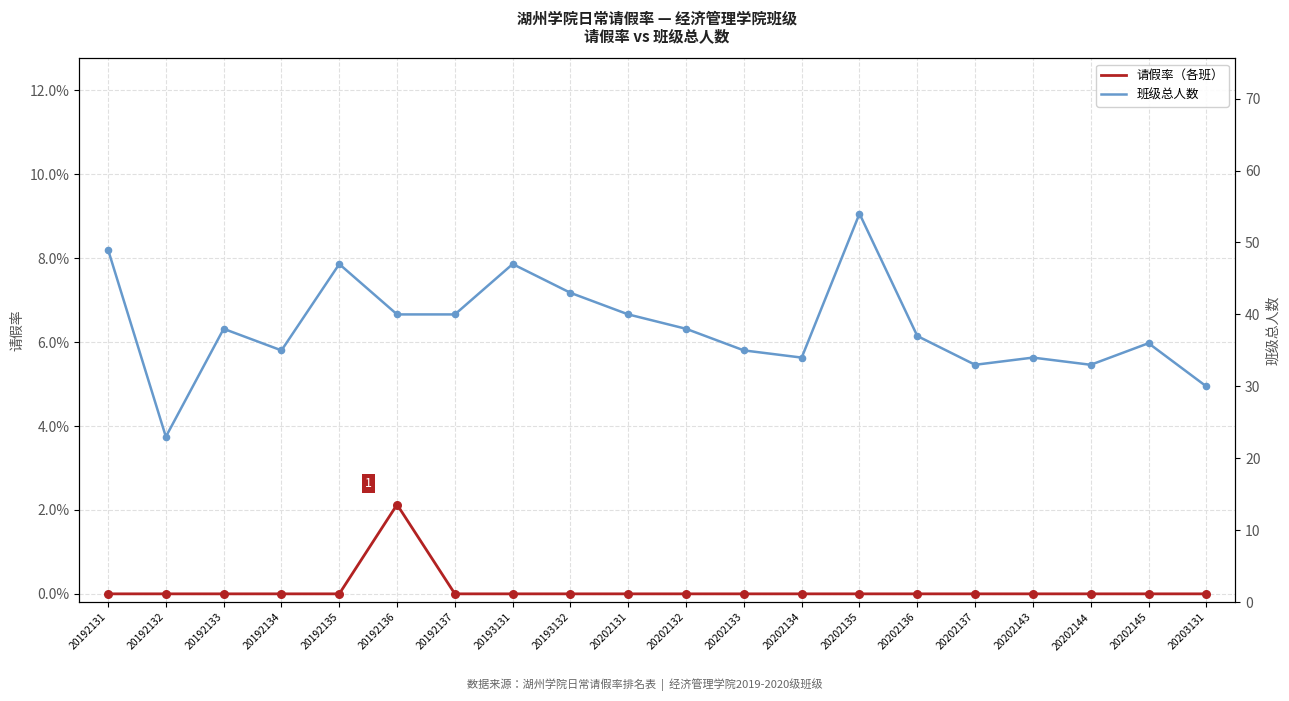

Which series has the largest total across all categories?

班级总人数